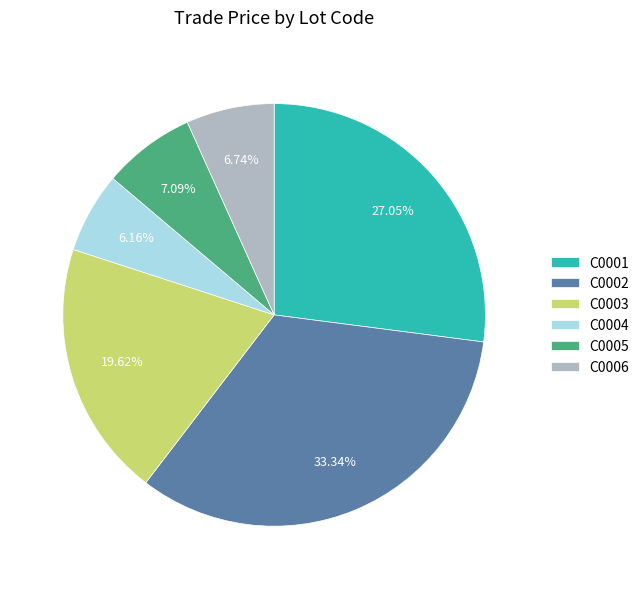

Combined, what portion of the pie is C0003 and C0004?

25.8%